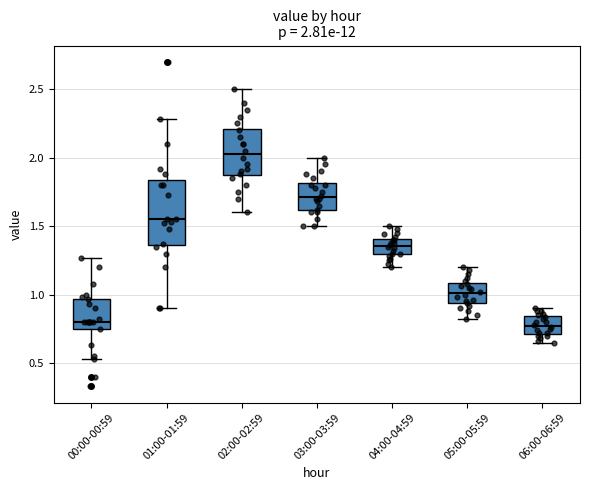

Which box's median line is the highest?

02:00-02:59